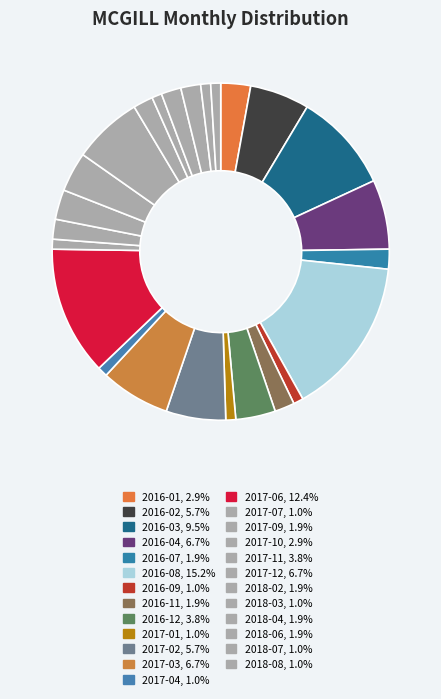

Is there a majority slice in this chart?

No